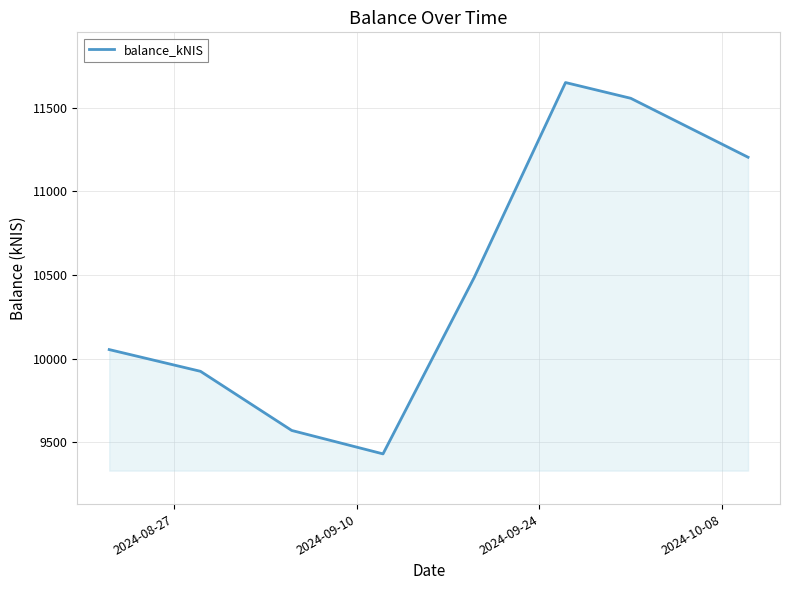

True or false: there are more than 0 points higher than both neighbors.

True